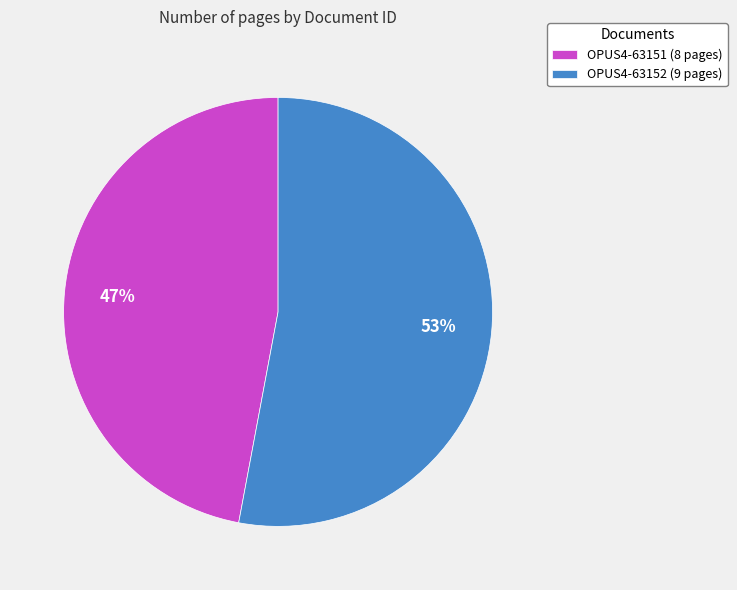

Does any single category account for the majority?

Yes